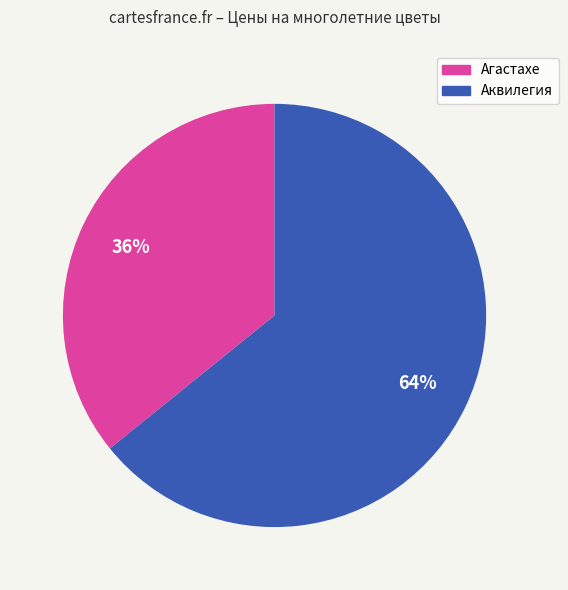

To the nearest percent, what is the average slice percentage?

50%